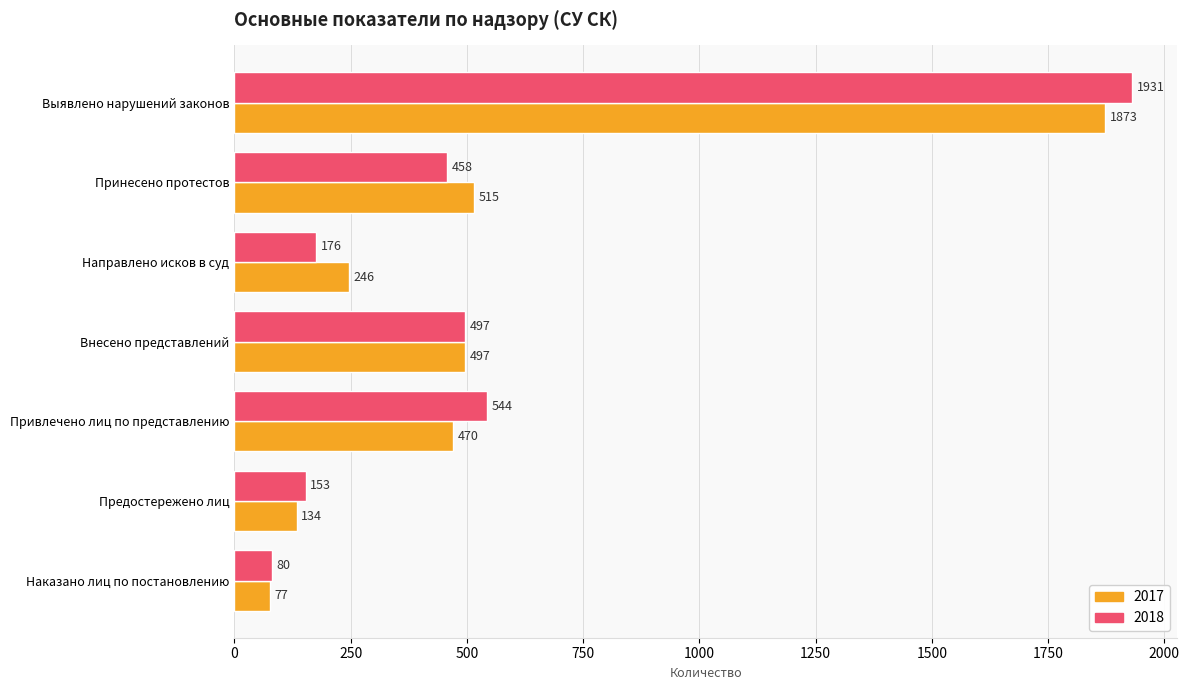

What is the lowest value of the 2018 series?

80